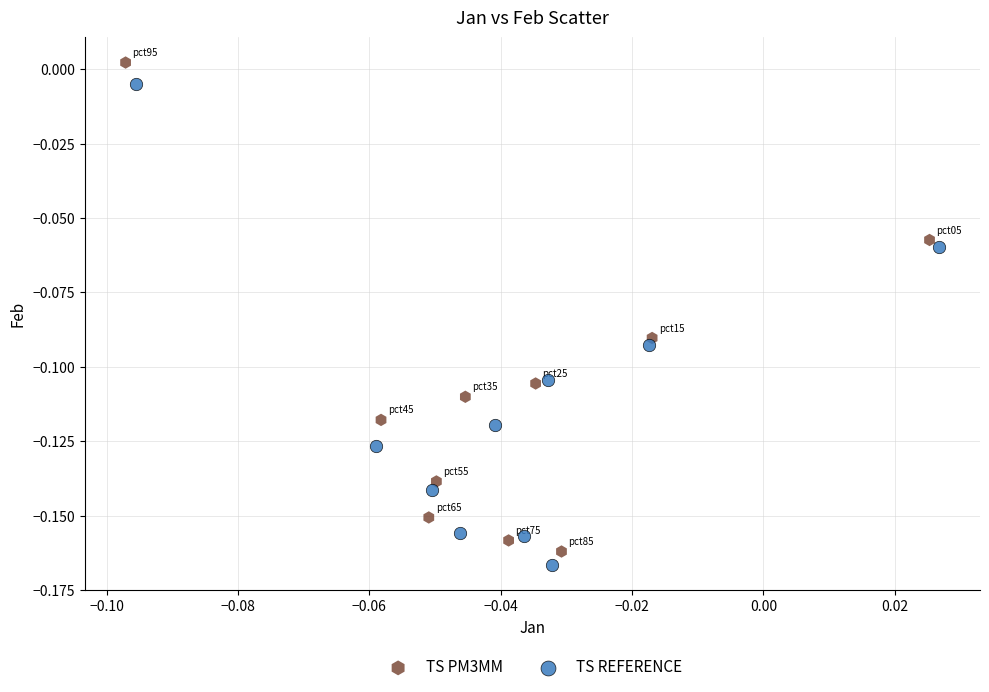

Which series reaches the maximum Y coordinate?

TS PM3MM